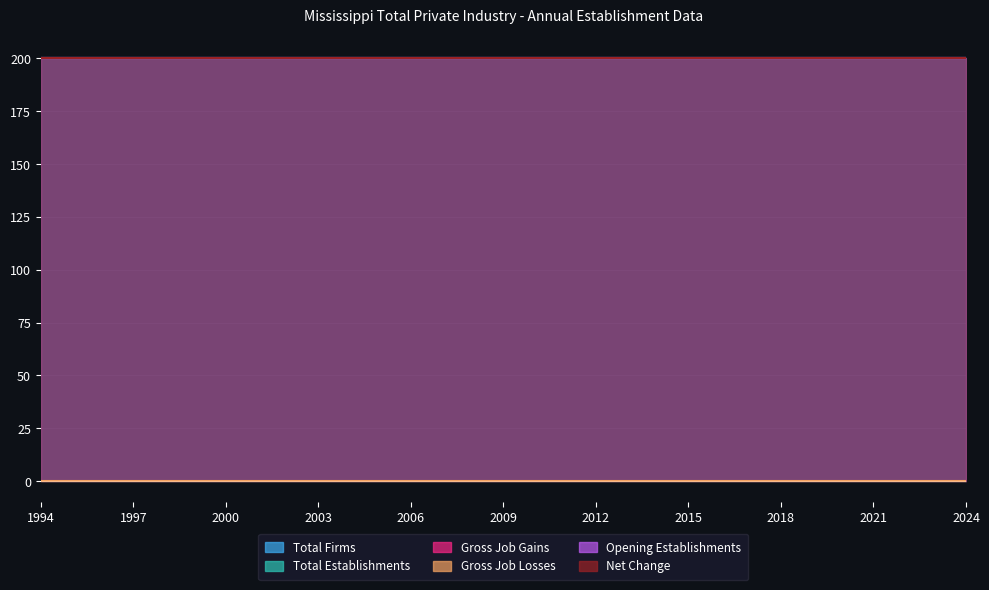

True or false: Total Establishments and Total Firms cross at least once.

False